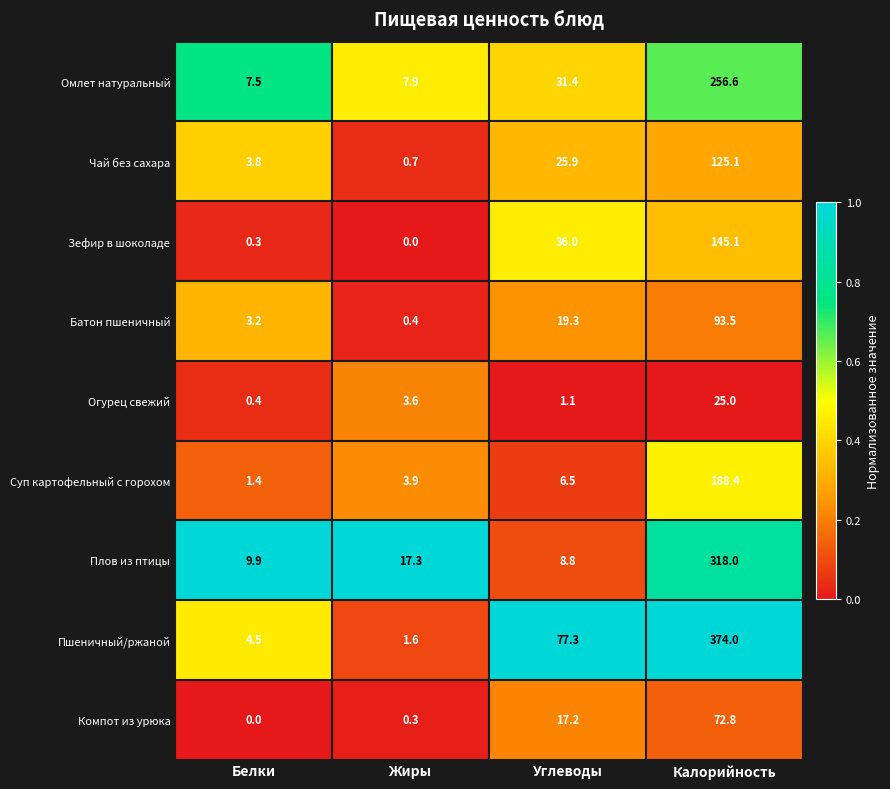

Which category has the highest value in the Пшеничный/ржаной series?

Калорийность